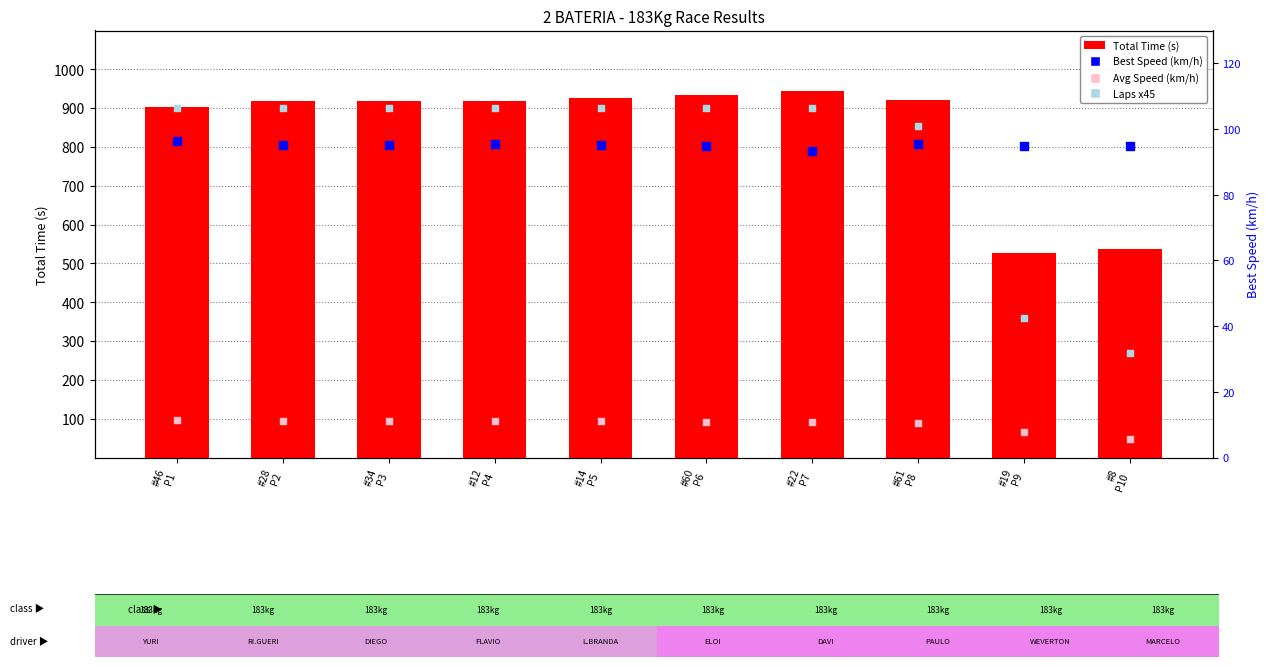

At how many categories does at least one series exceed 523?

10